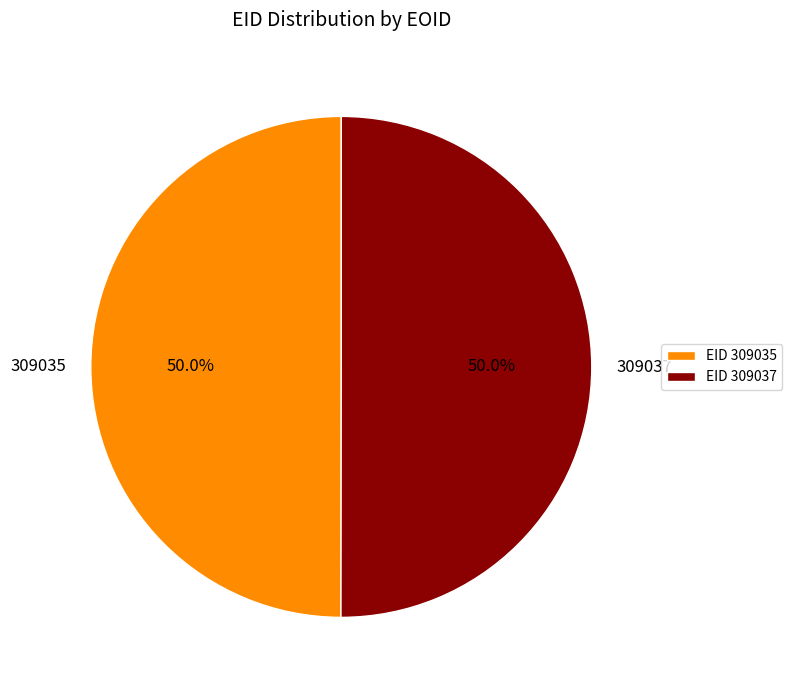

What is the ratio of the value at 309037 to the value at 309035?

1.0